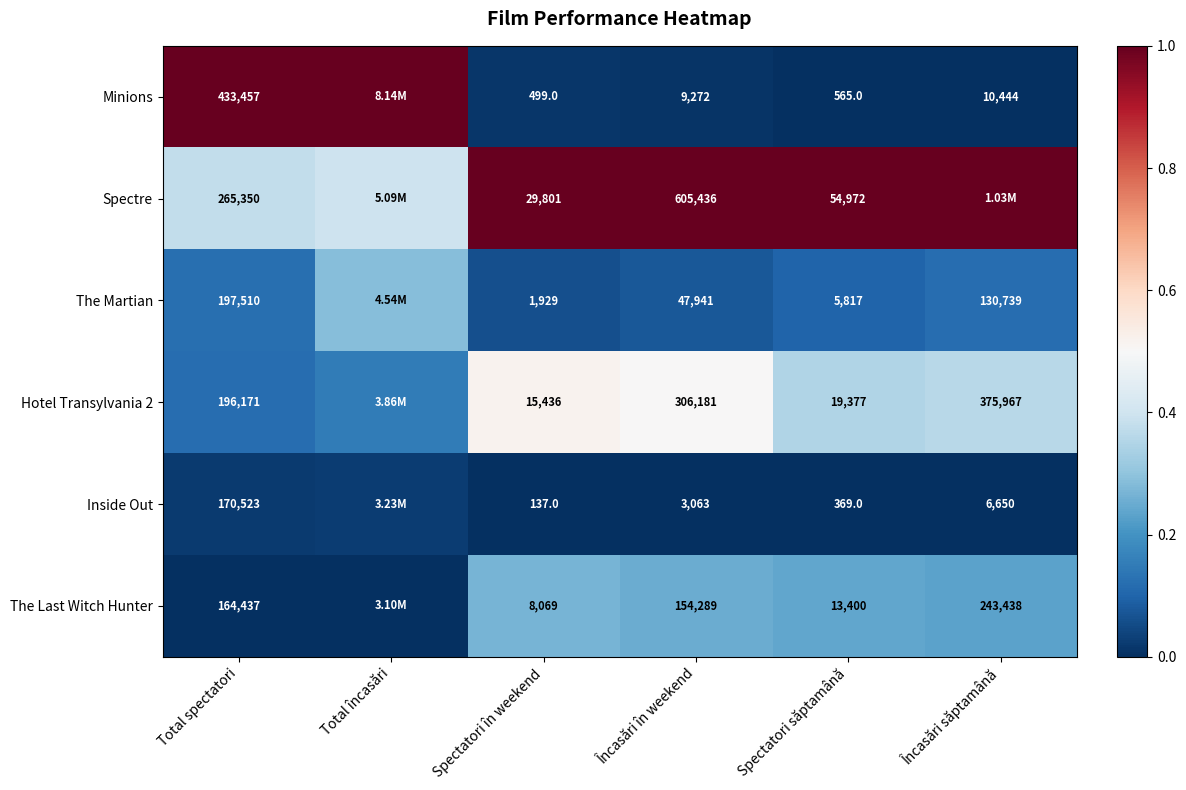

Is the value of The Martian at Încasări săptamână greater than the value of The Last Witch Hunter at Încasări în weekend?

No